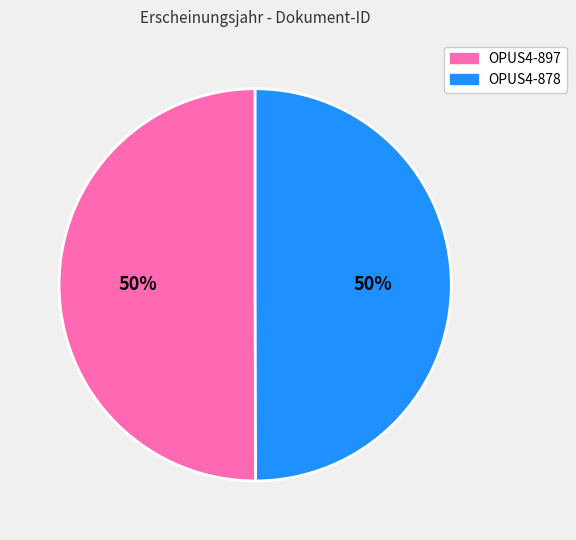

To the nearest percent, what percentage of the pie is OPUS4-878?

50%